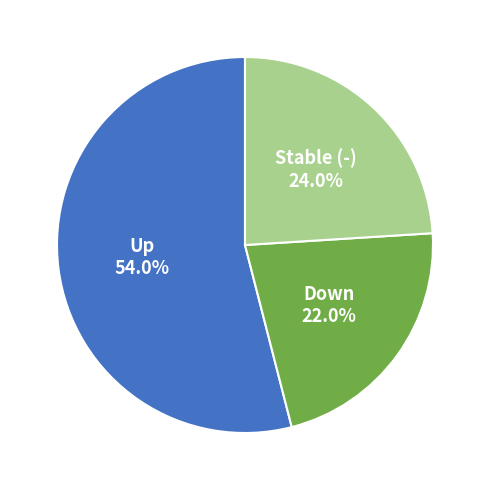

Is there any slice that represents more than half of the pie?

Yes